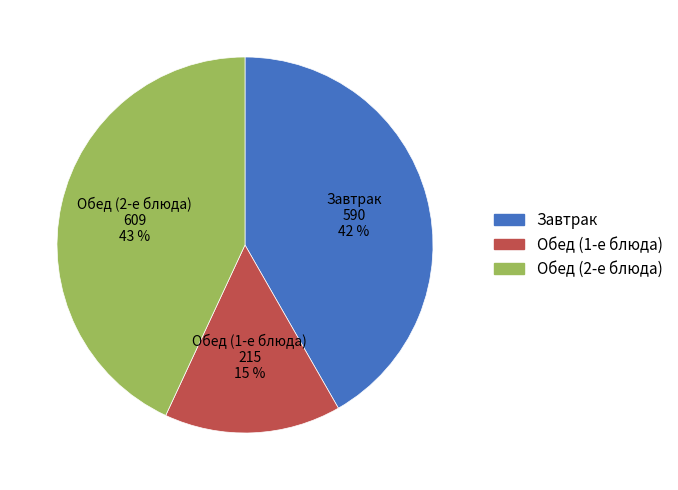

Is there any slice that represents more than half of the pie?

No